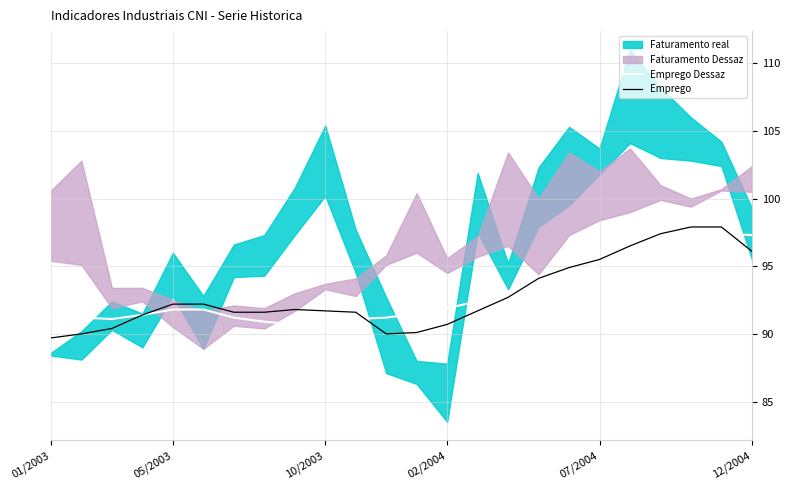

True or false: Emprego Dessaz has a value of 96.9 at 21.

True